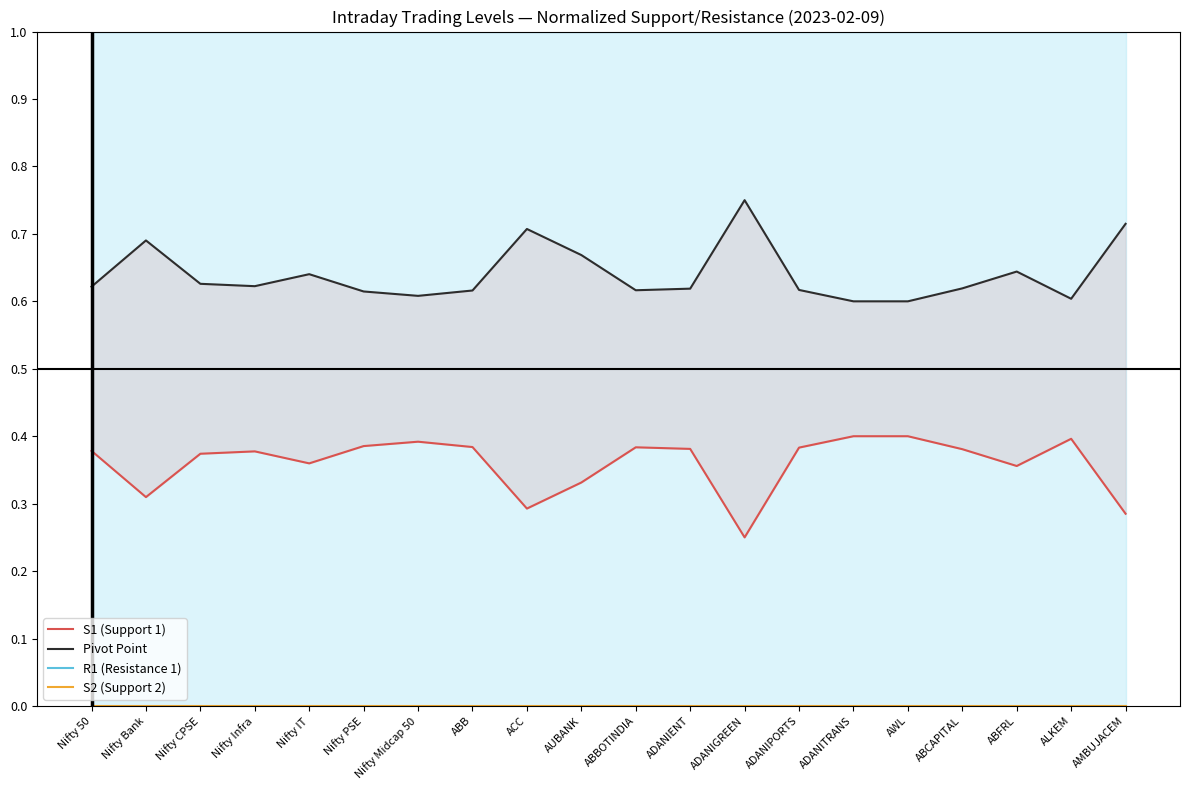

Between AMBUJACEM and Nifty IT, which is larger?

Nifty IT